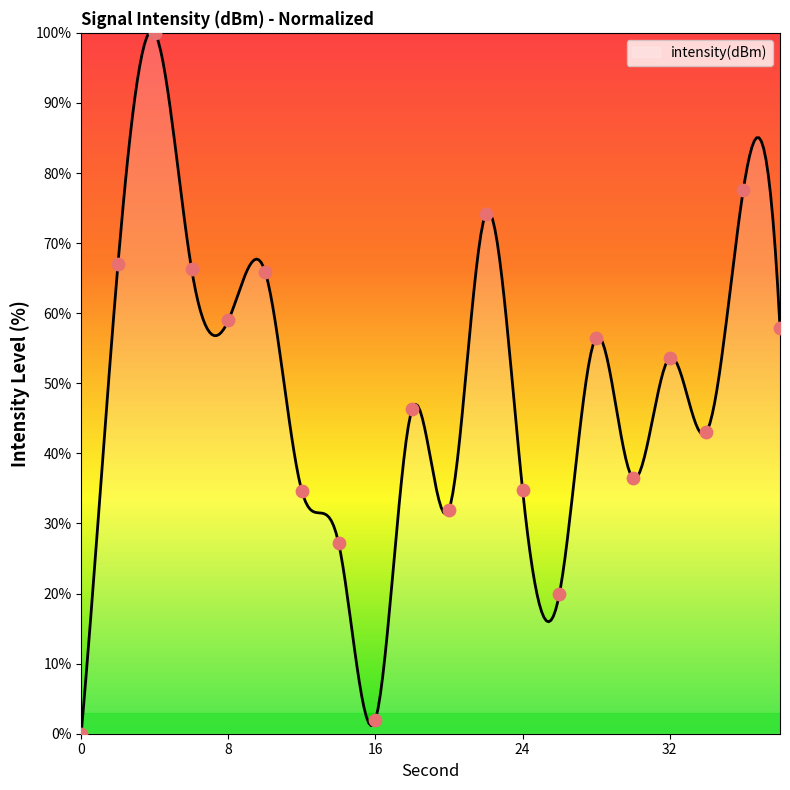

What is the ratio of the value at 2 to the value at 22?

0.9